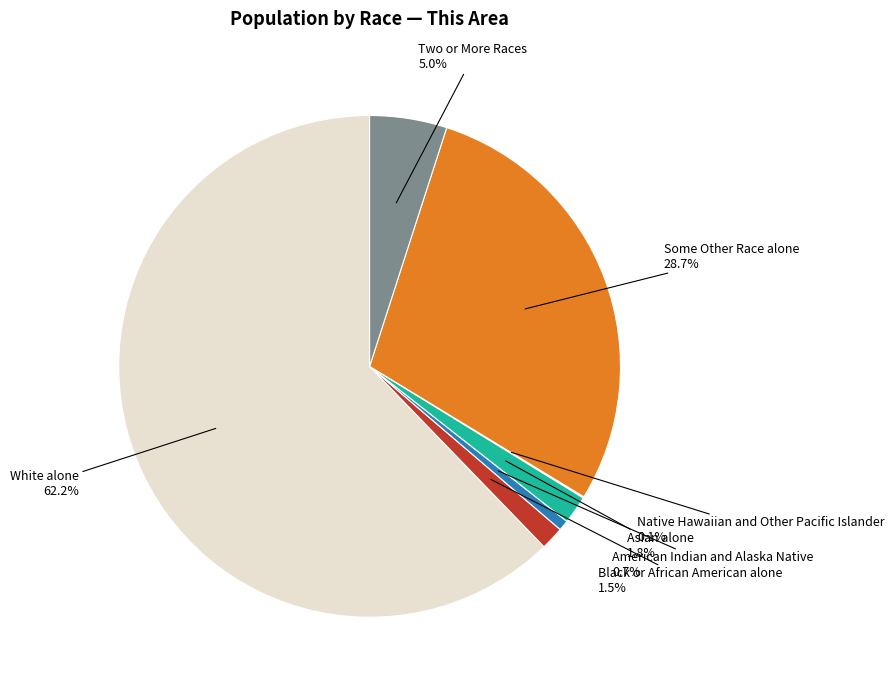

To the nearest percent, what is the combined percentage of Two or More Races and Asian alone?

7%